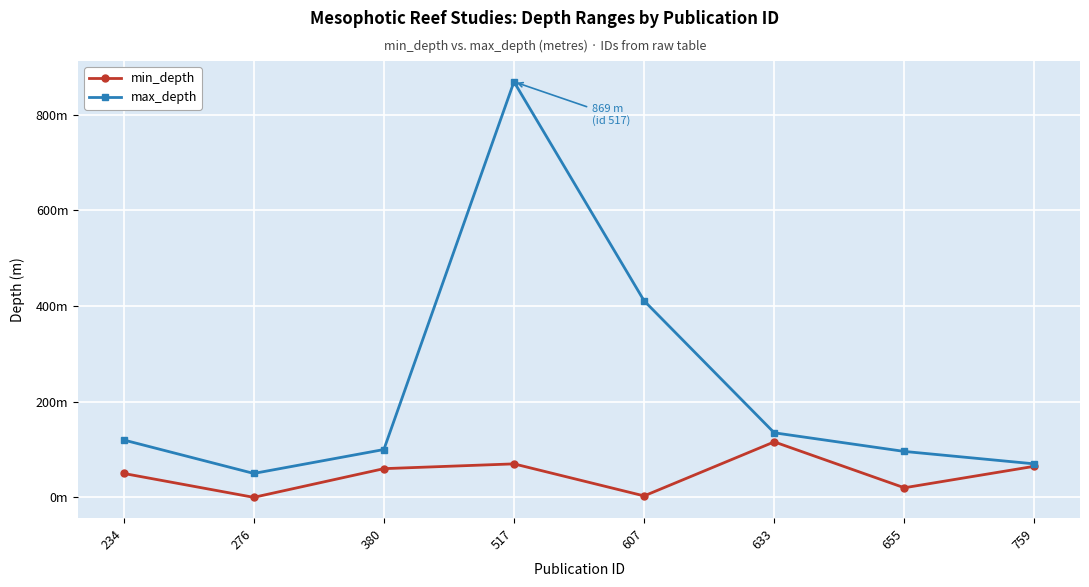

What are all the series names shown in the legend?

min_depth, max_depth